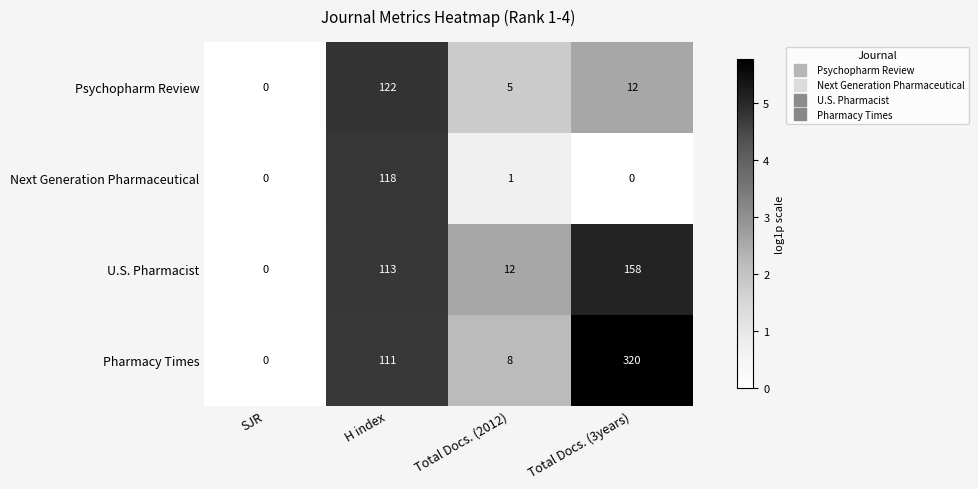

List the labels in order of U.S. Pharmacist value, smallest first.

SJR, Total Docs. (2012), H index, Total Docs. (3years)